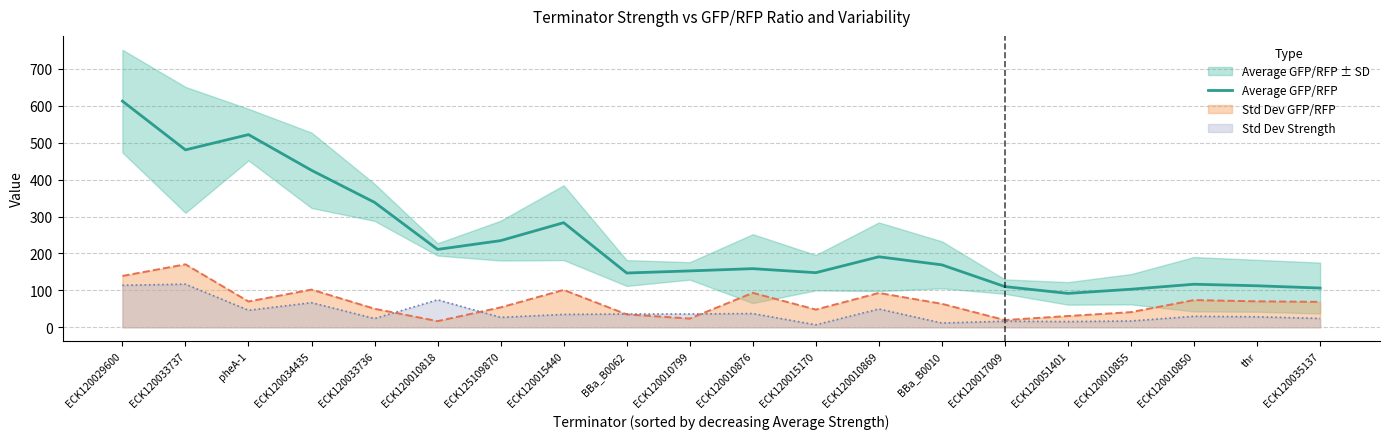

What is the sum of all values?

4713.1